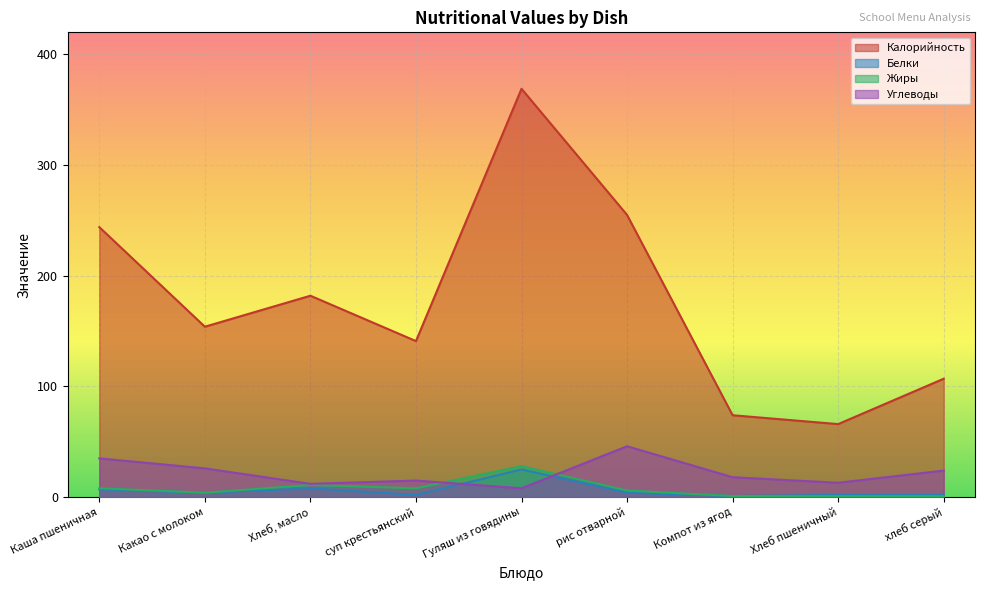

Between Каша пшеничная and Какао с молоком, which series saw the biggest shift?

Калорийность